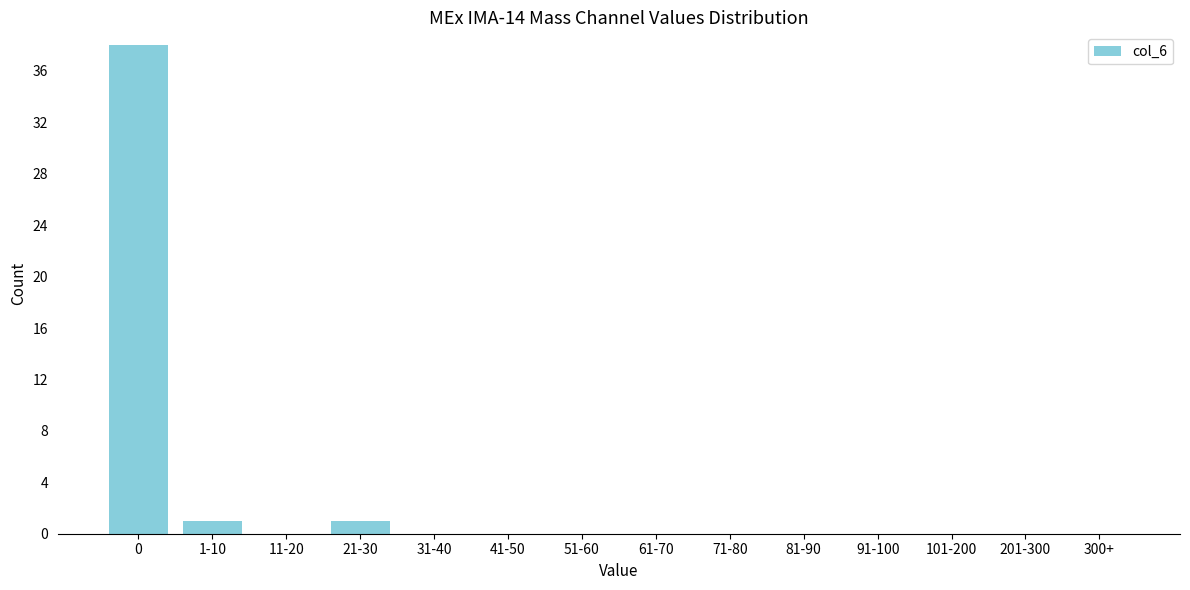

Reading left to right, list all the values displayed in this chart.

0=38	1-10=1	11-20=0	21-30=1	31-40=0	41-50=0	51-60=0	61-70=0	71-80=0	81-90=0	91-100=0	101-200=0	201-300=0	300+=0